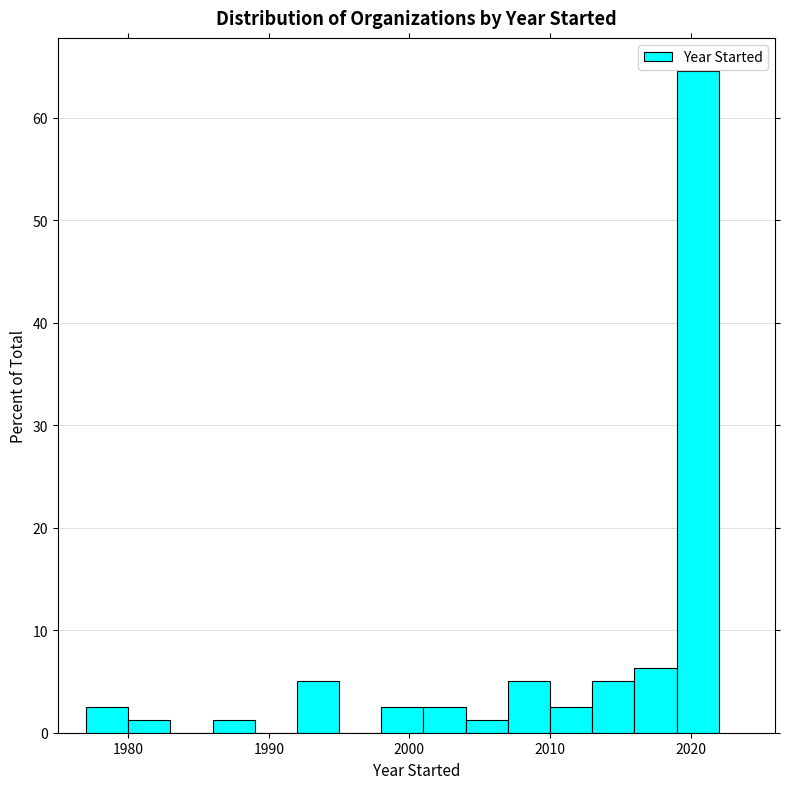

Around what value on the x-axis is the tallest bar? Give the approximate position of its centre, as read against the axis.

2021